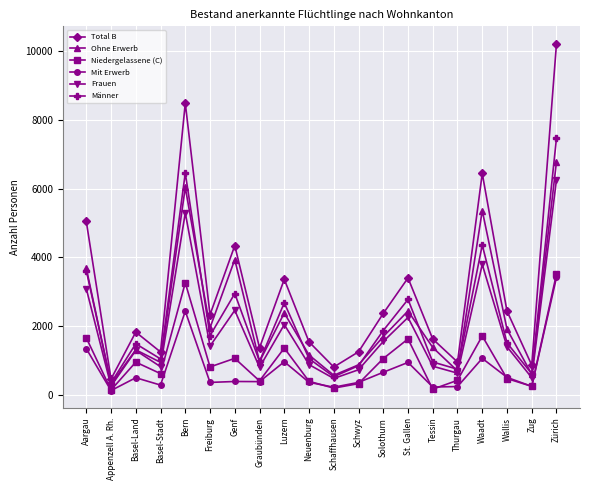

What is the difference between the maximum and second lowest values in the Frauen series?

5764